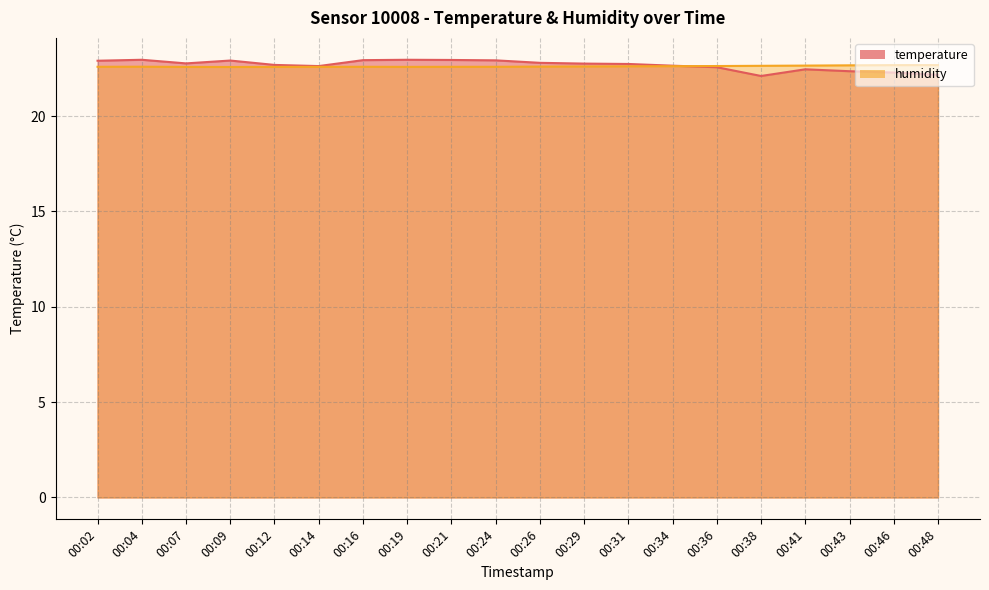

Where is humidity nearest to the value 22?

00:09